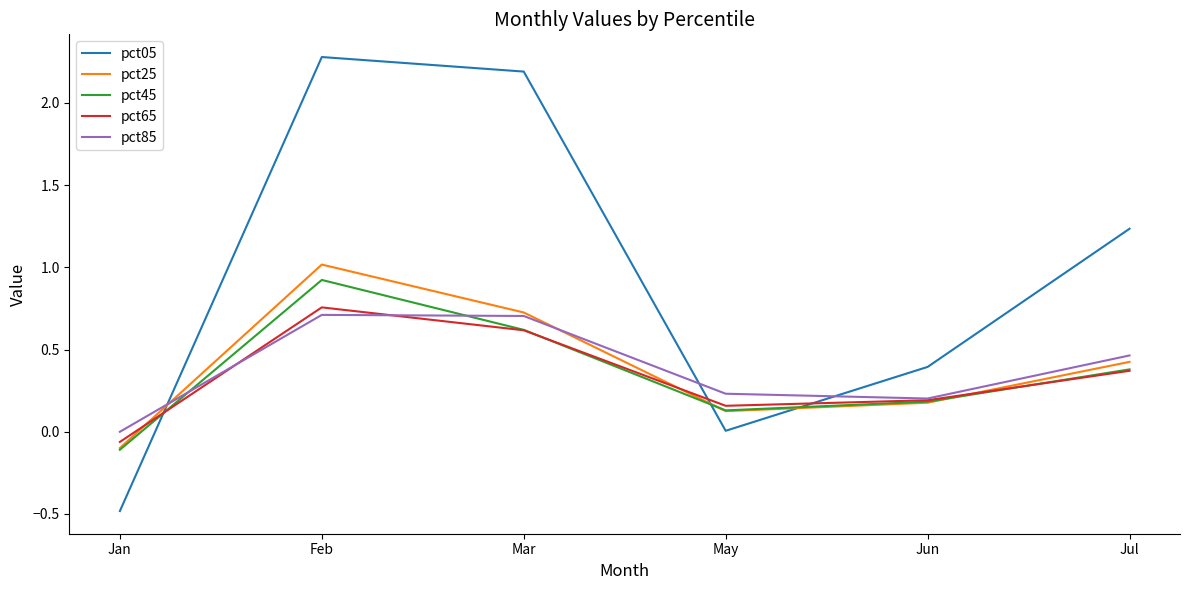

Read the pct05 value at Jun.

0.4